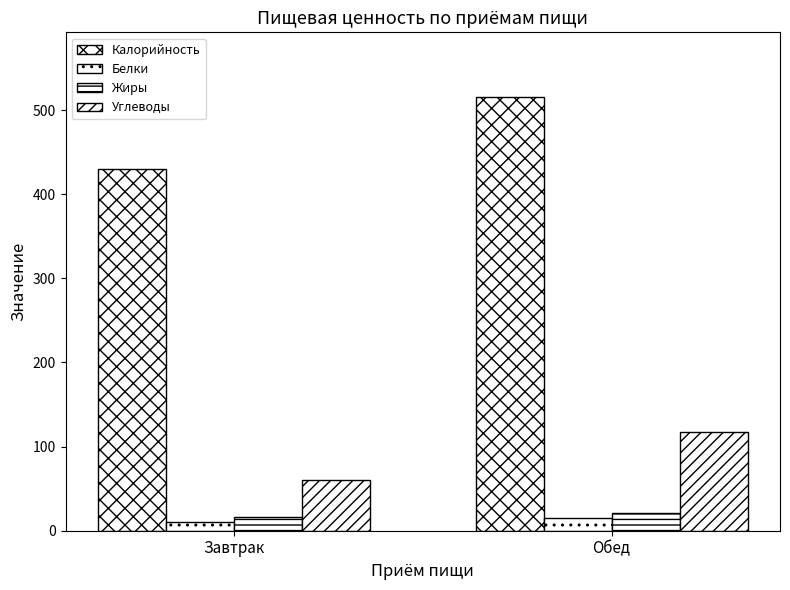

Rank the series by their maximum value, from highest to lowest.

Калорийность, Углеводы, Жиры, Белки